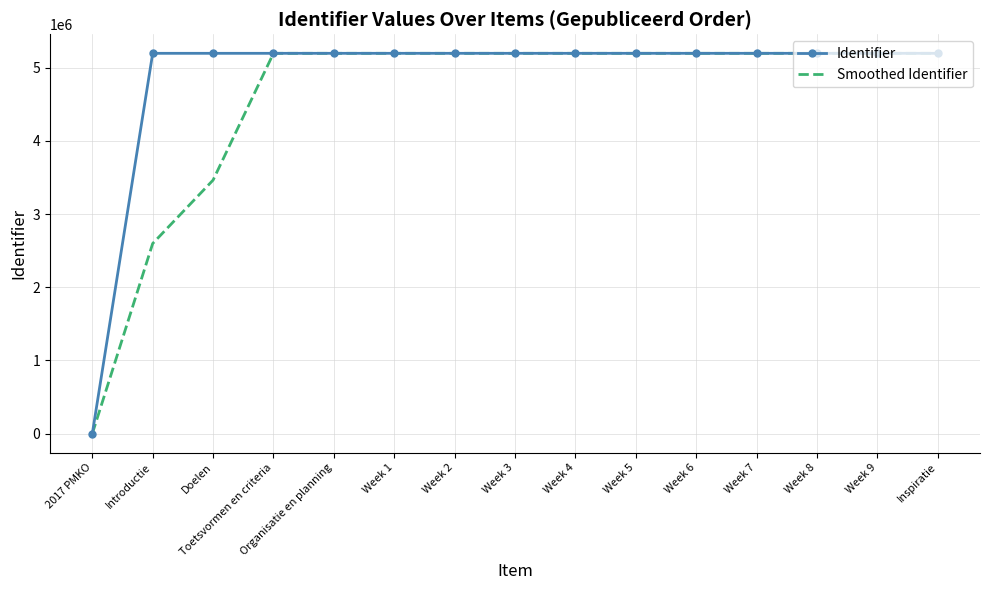

Which series has the largest range (max minus min)?

Identifier